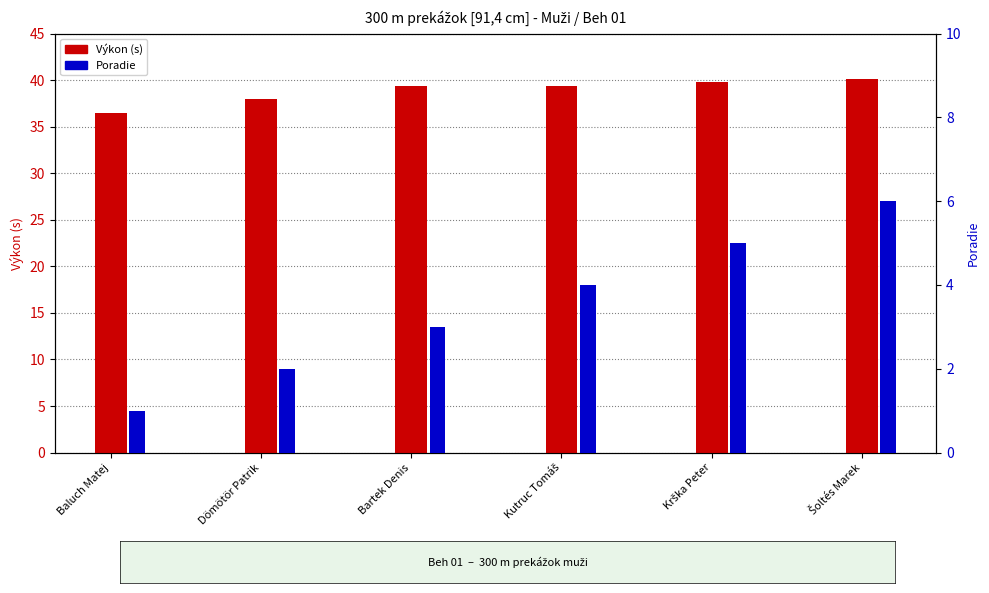

What is the minimum value shown in the chart?

1.0